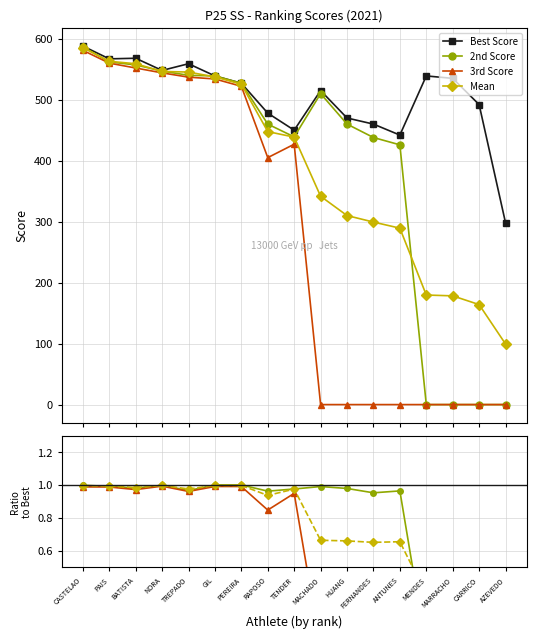

At how many categories does at least one series exceed 168?

17